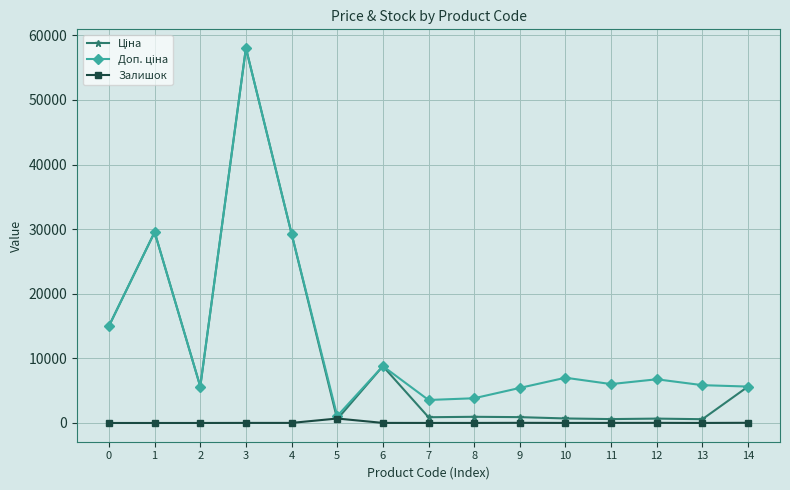

True or false: Залишок has more than 1 points higher than both neighbors.

True